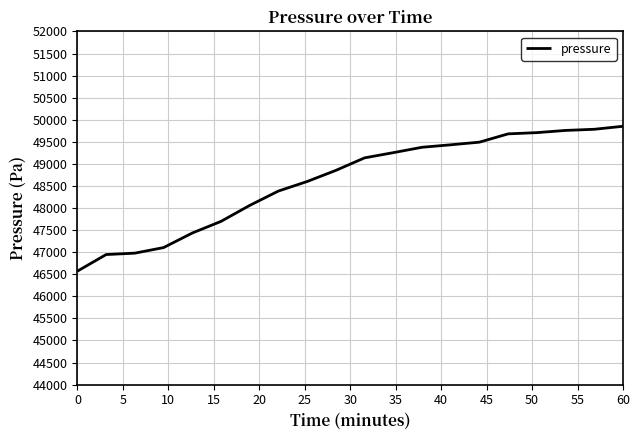

How many distinct data groups are displayed?

1